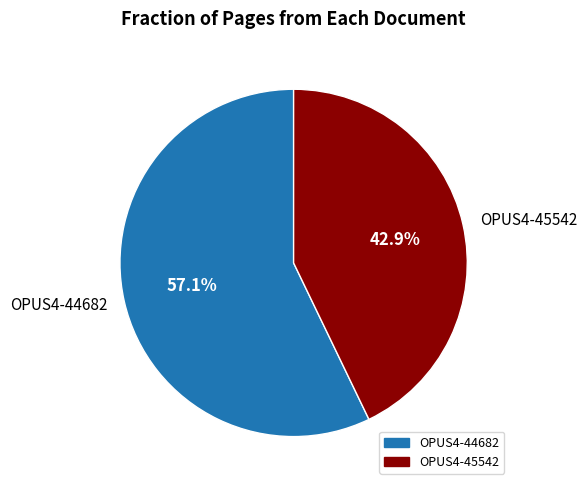

Approximately how many times larger is the value at OPUS4-44682 compared to OPUS4-45542?

1.3